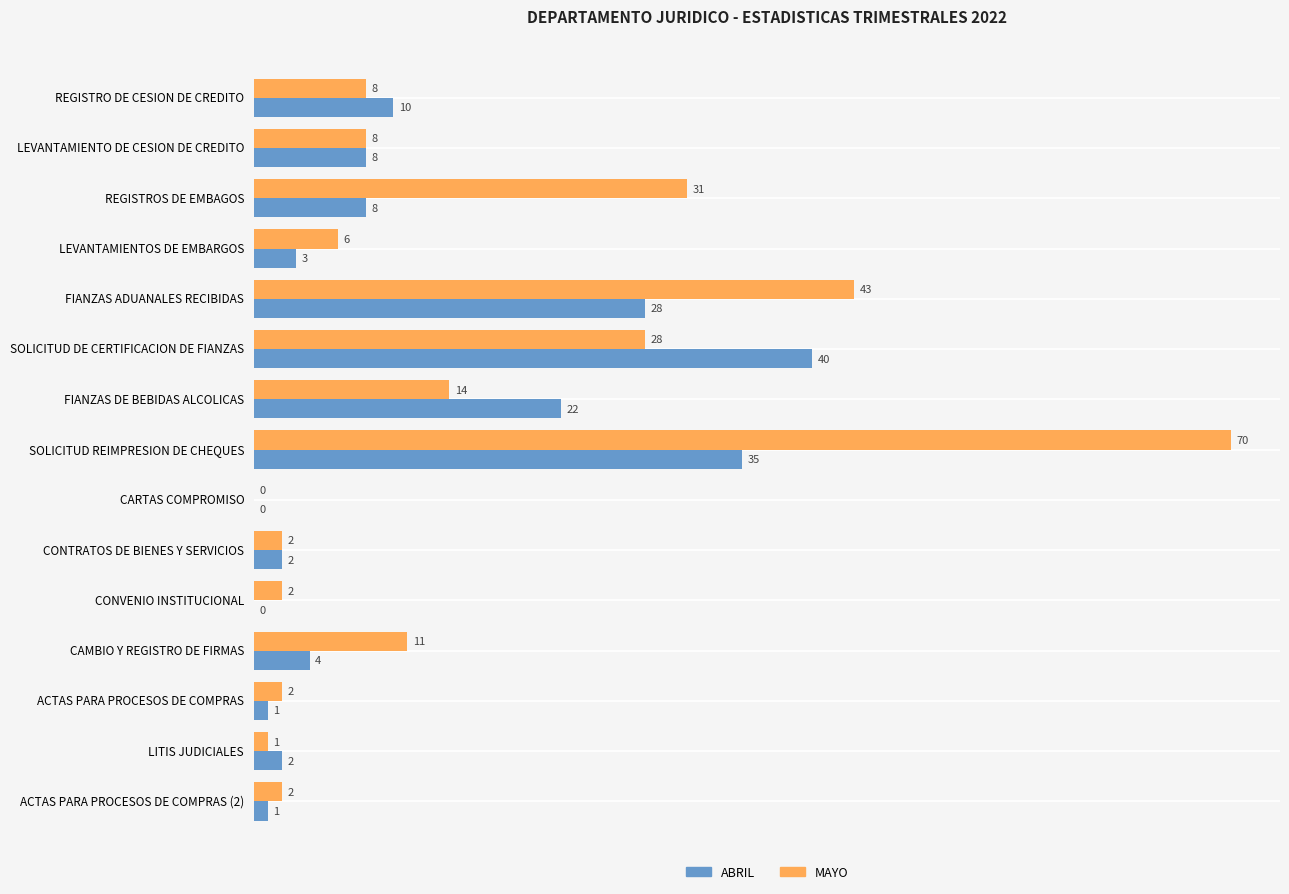

What is the maximum value for MAYO?

70